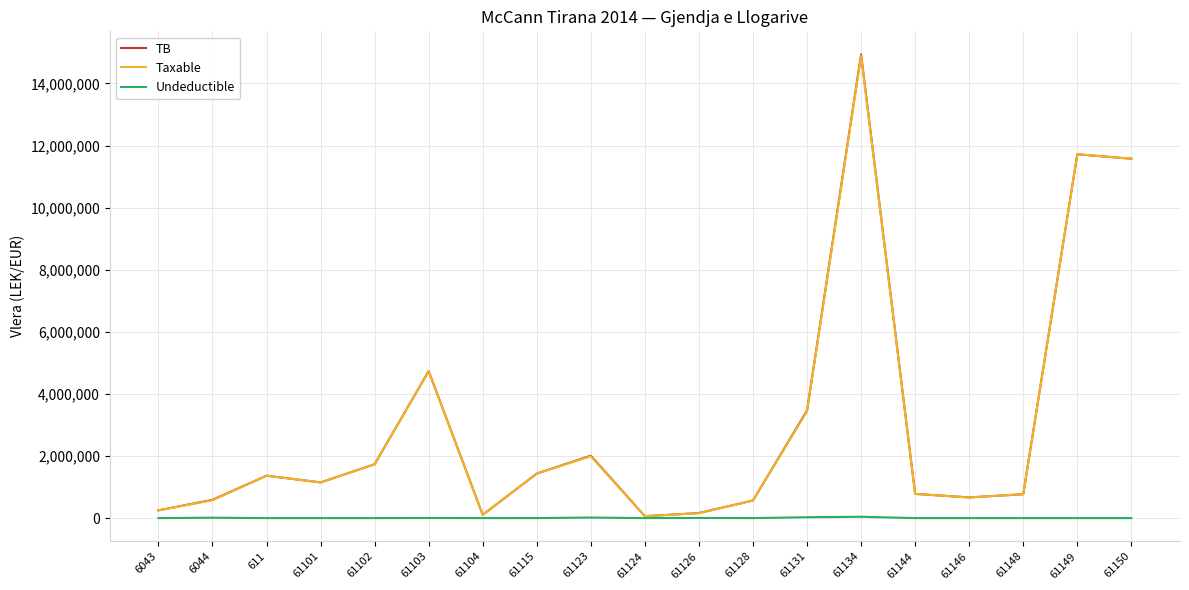

Count the number of categories in the chart.

19